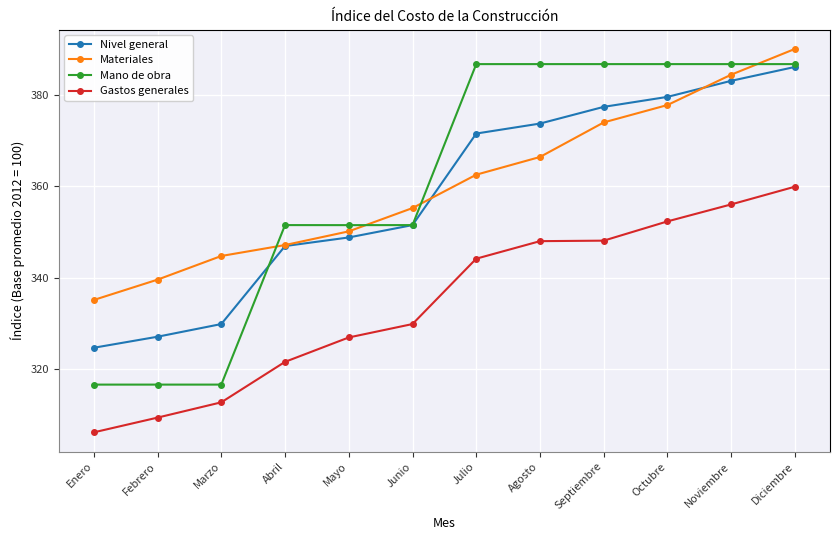

True or false: Gastos generales and Nivel general cross at least once.

False